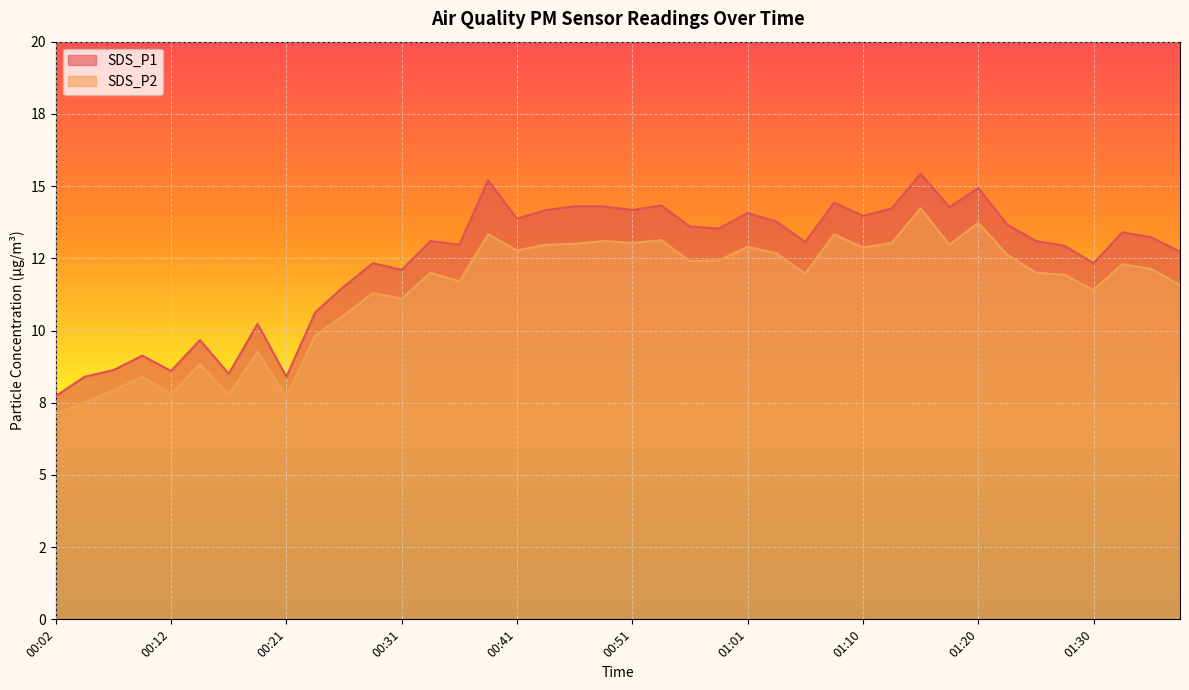

Read the SDS_P1 value at 00:51.

14.2